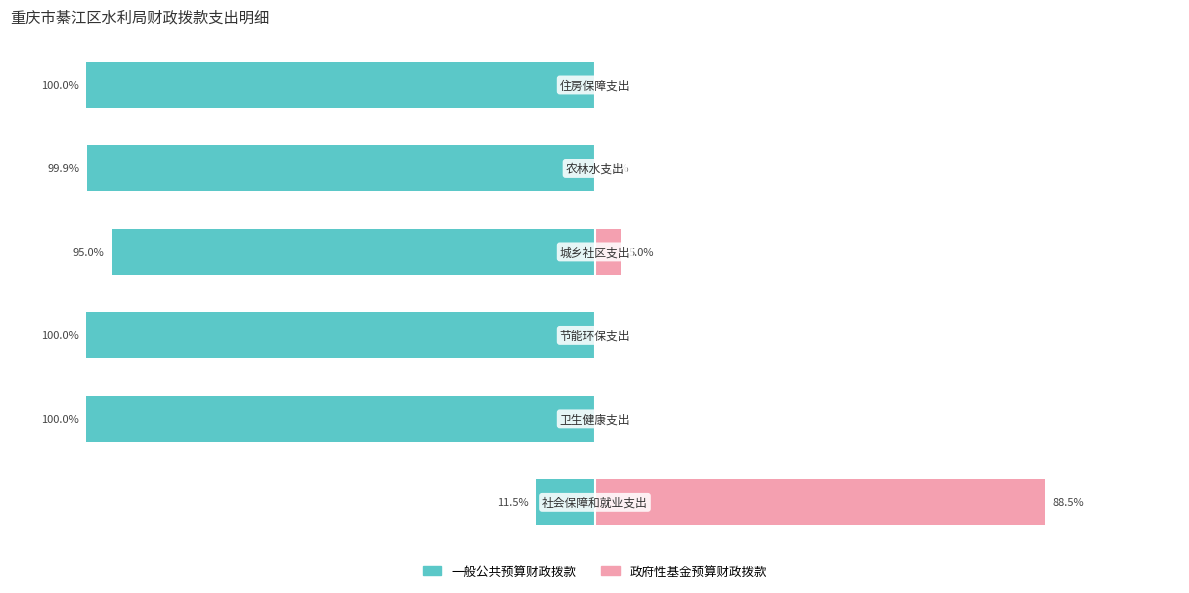

What is the difference between the maximum and minimum values in the 政府性基金预算财政拨款 series?

88.5